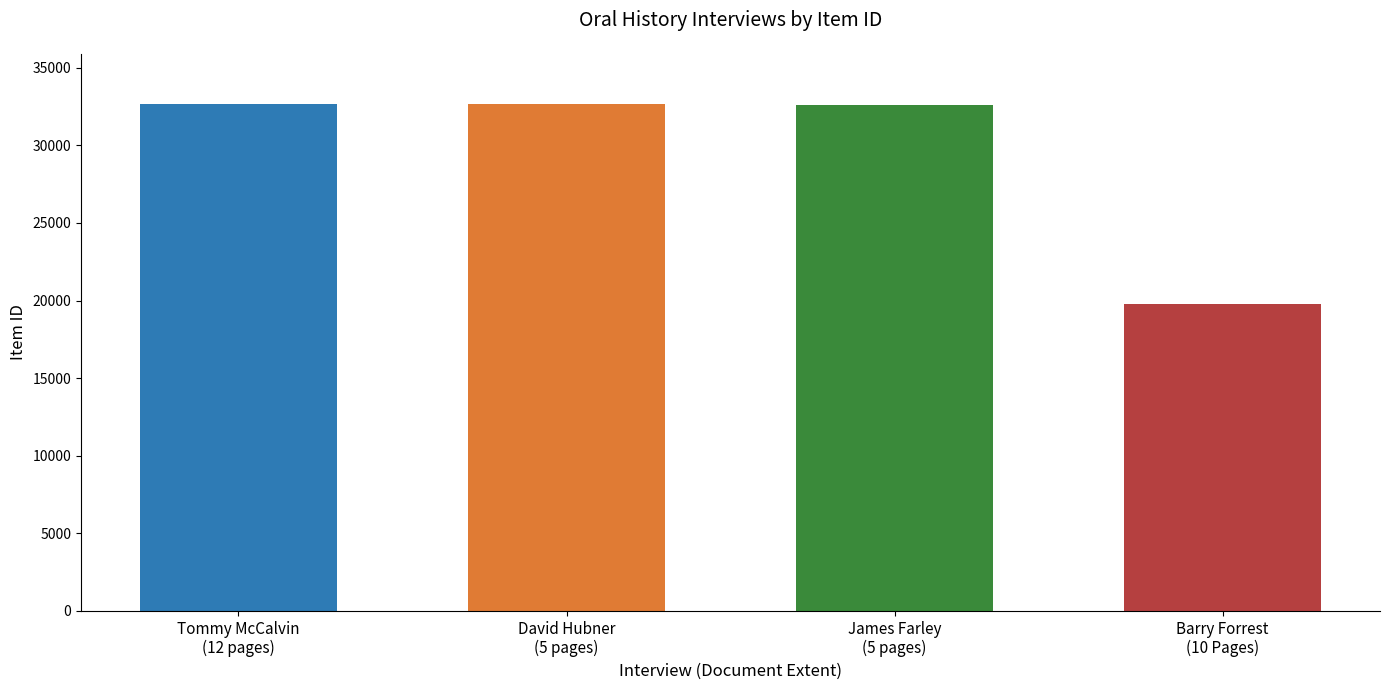

How many data points are less than 32636?

2